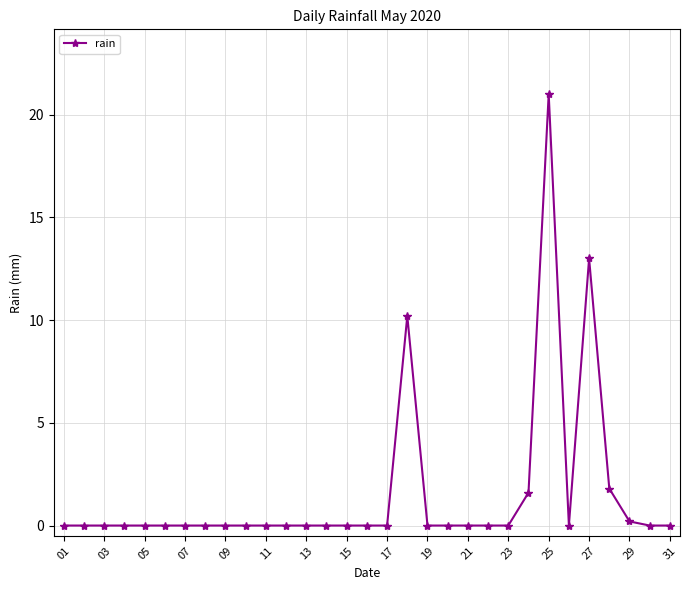

What is the value of the 25th point from the left?

21.0